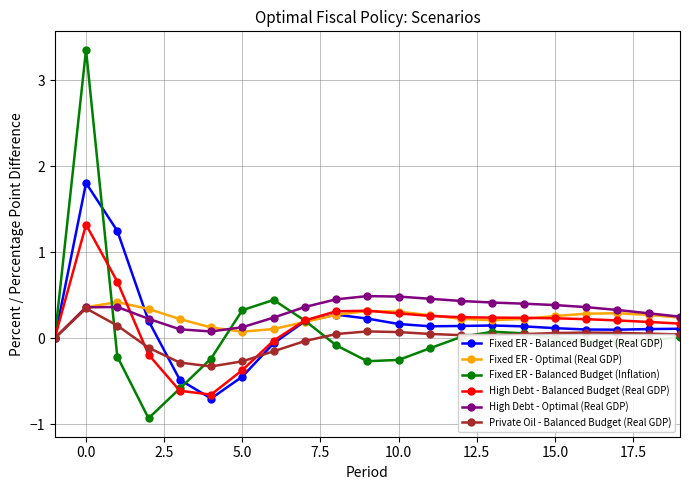

True or false: Fixed ER - Balanced Budget (Inflation) has more than 2 points higher than both neighbors.

True